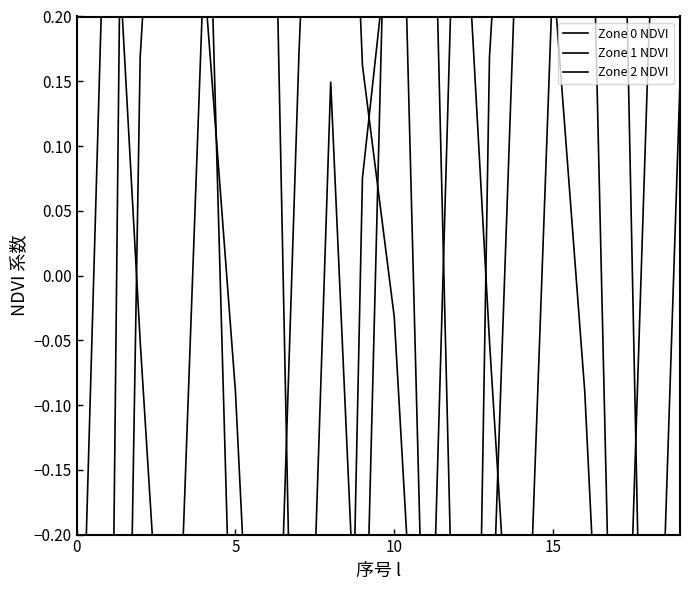

After their last crossing, which series has the higher values: Zone 0 NDVI or Zone 1 NDVI?

Zone 1 NDVI